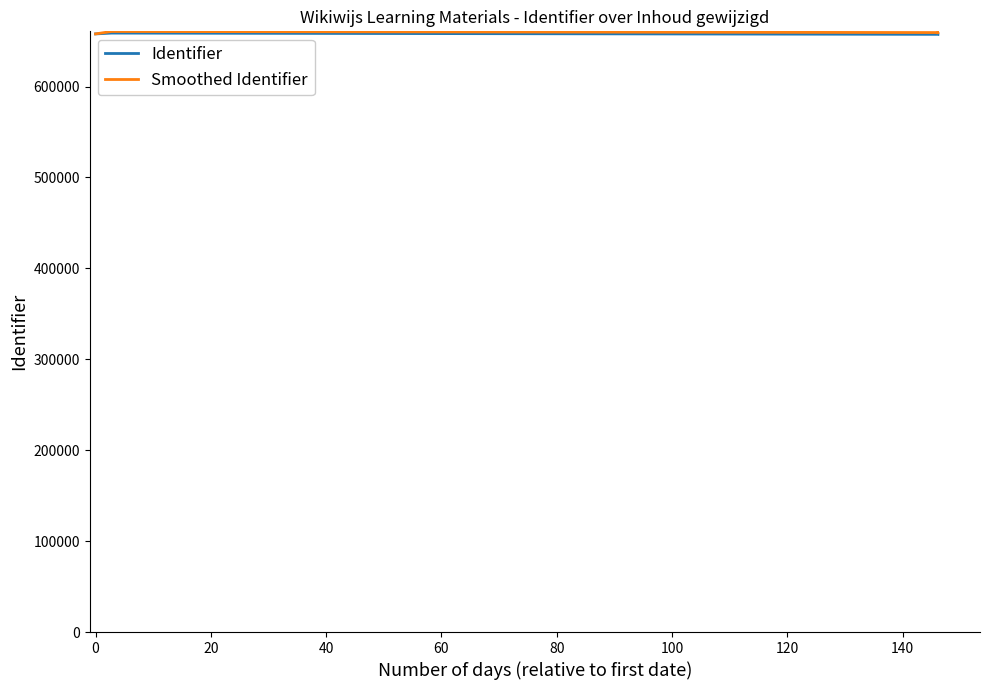

What is the lowest value of the Smoothed Identifier series?

657918.0